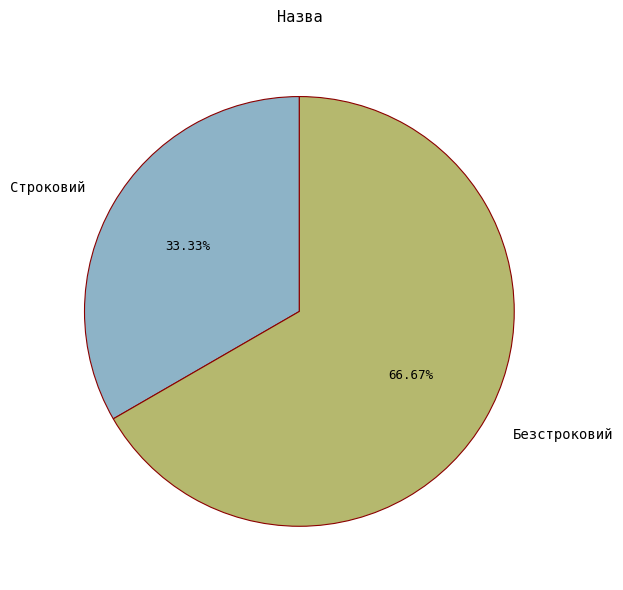

What is the ratio of the value at Безстроковий to the value at Строковий?

2.0